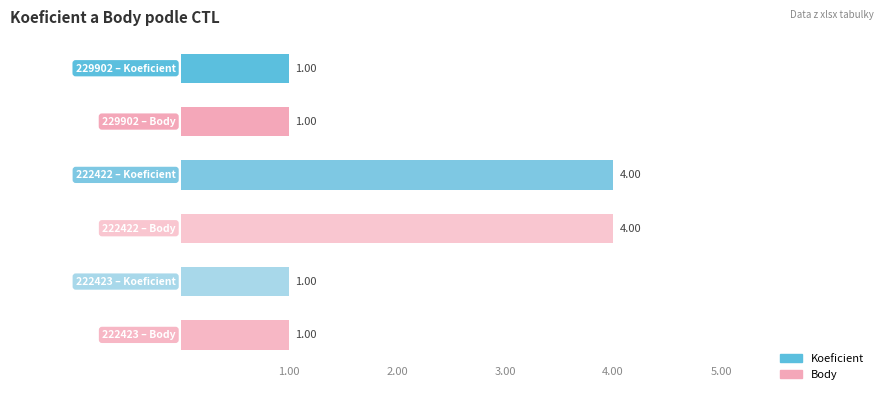

Reading right to left, transcribe all the data shown in this chart.

Koeficient: 1	4	1
Body: 1	4	1